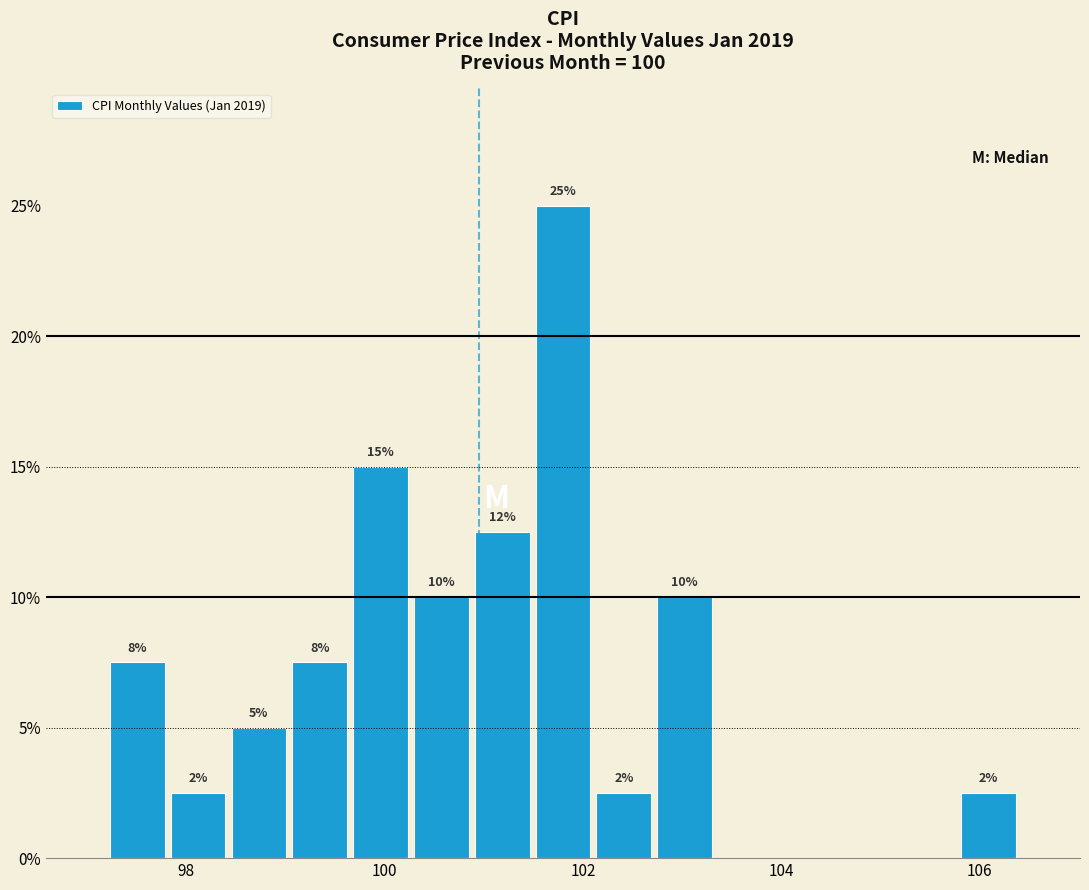

Around what value on the x-axis is the tallest bar? Give the approximate position of its centre, as read against the axis.

101.8